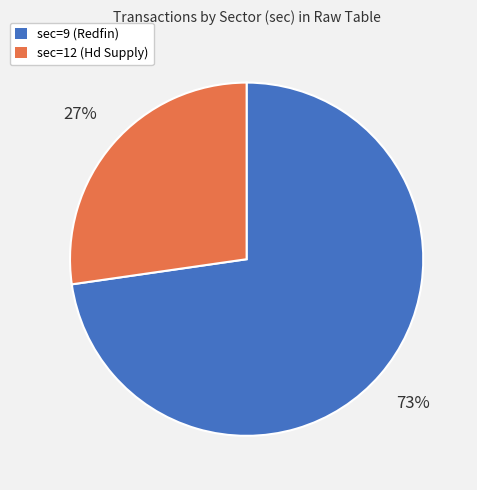

Which category accounts for the majority?

sec=9 (Redfin)